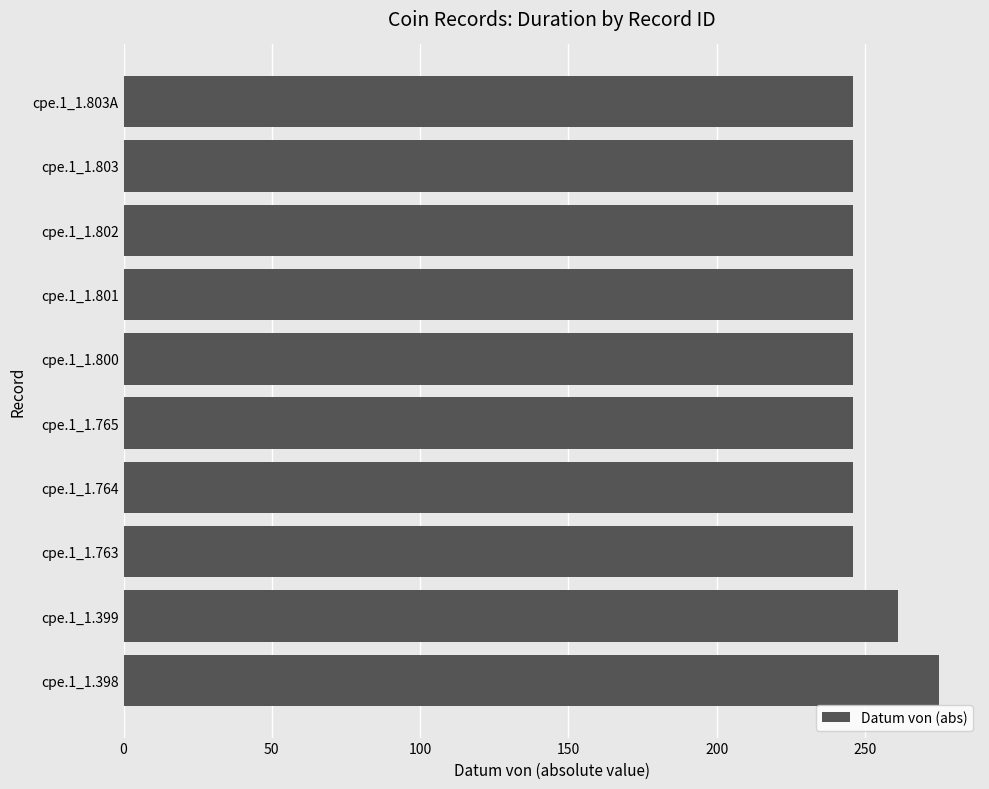

Reading bottom to top, list all the values displayed in this chart.

275	261	246	246	246	246	246	246	246	246